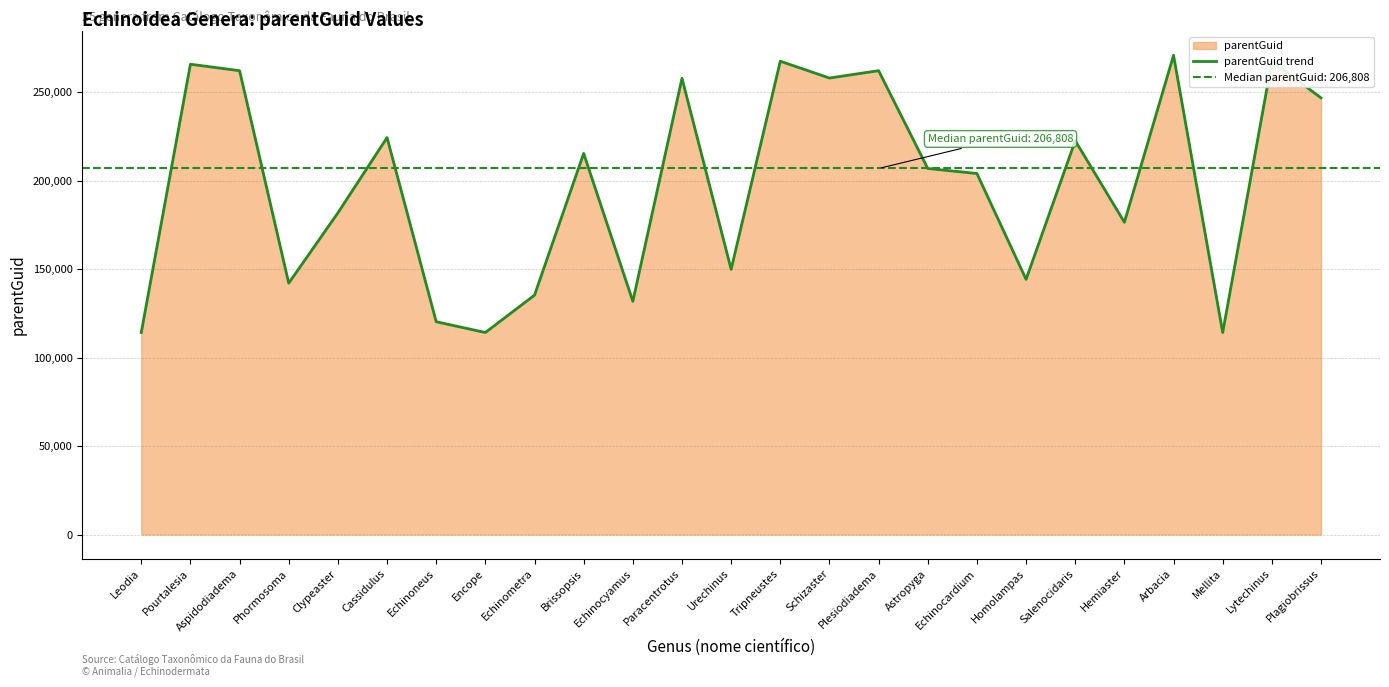

Reading right to left, transcribe all the data shown in this chart.

Plagiobrissus=246699	Lytechinus=267417	Mellita=114147	Arbacia=270763	Hemiaster=176434	Salenocidaris=222507	Homolampas=144187	Echinocardium=203983	Astropyga=206808	Plesiodiadema=262069	Schizaster=257919	Tripneustes=267417	Urechinus=149843	Paracentrotus=257767	Echinocyamus=131760	Brissopsis=215320	Echinometra=135244	Encope=114147	Echinoneus=120237	Cassidulus=224270	Clypeaster=181740	Phormosoma=142027	Aspidodiadema=262069	Pourtalesia=265708	Leodia=114147